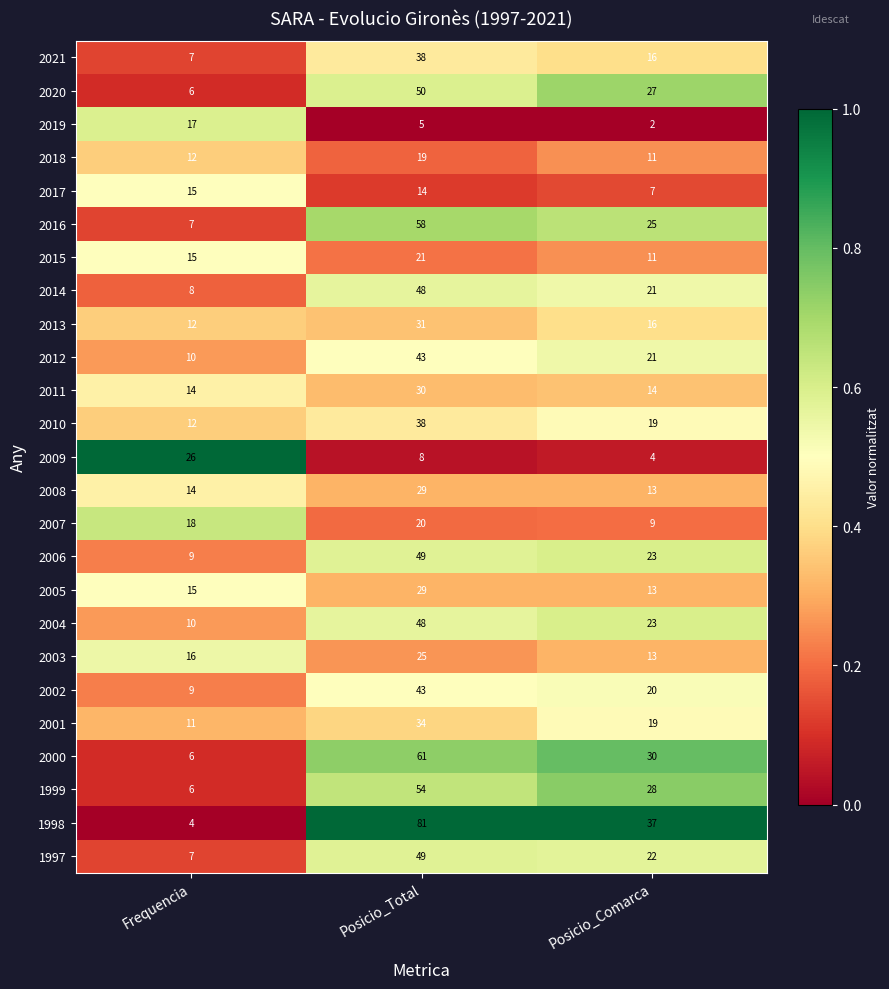

List the labels in order of 1998 value, smallest first.

Frequencia, Posicio_Comarca, Posicio_Total